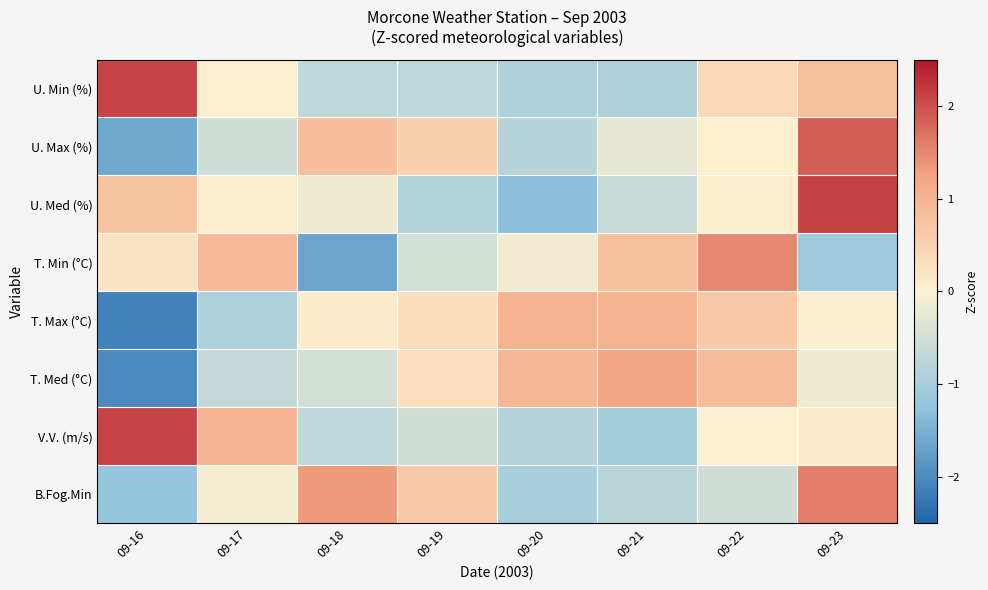

What is the total value across all series at 09-21?

-0.6